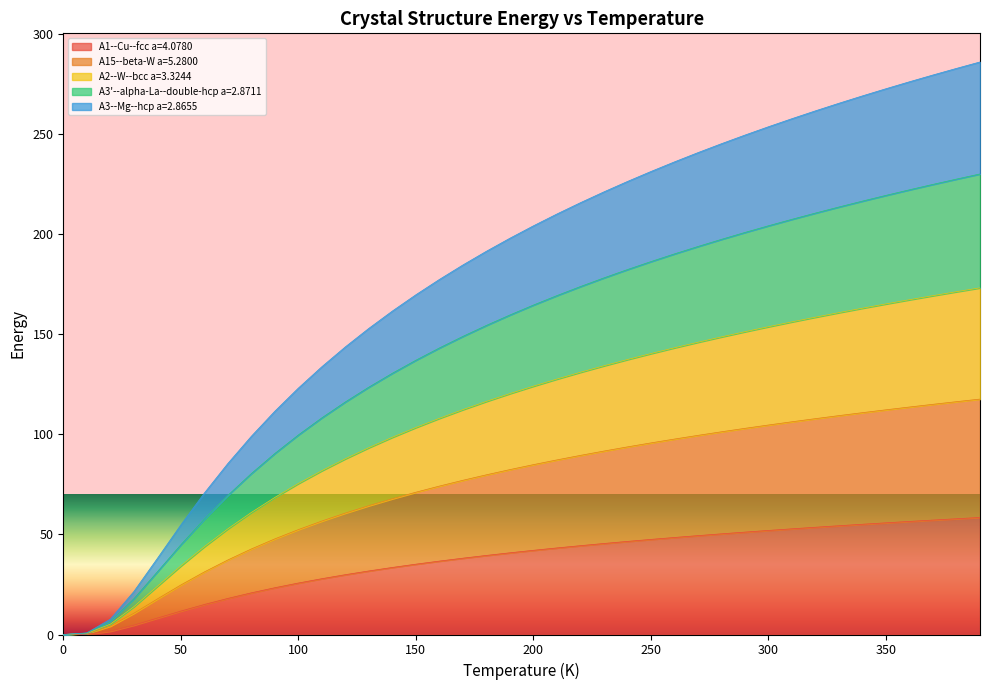

What is the maximum value for A15--beta-W a=5.2800?

117.6